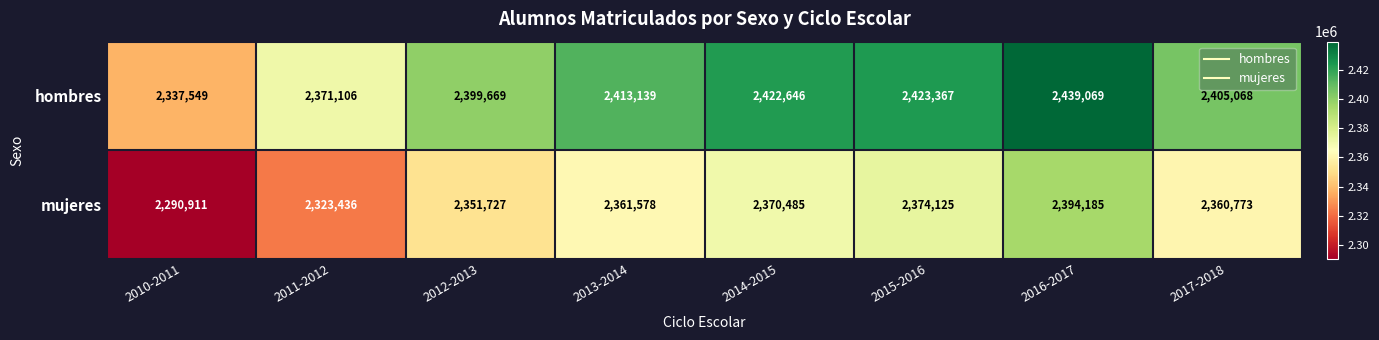

True or false: hombres has a value of 3768230 at 2010-2011.

False